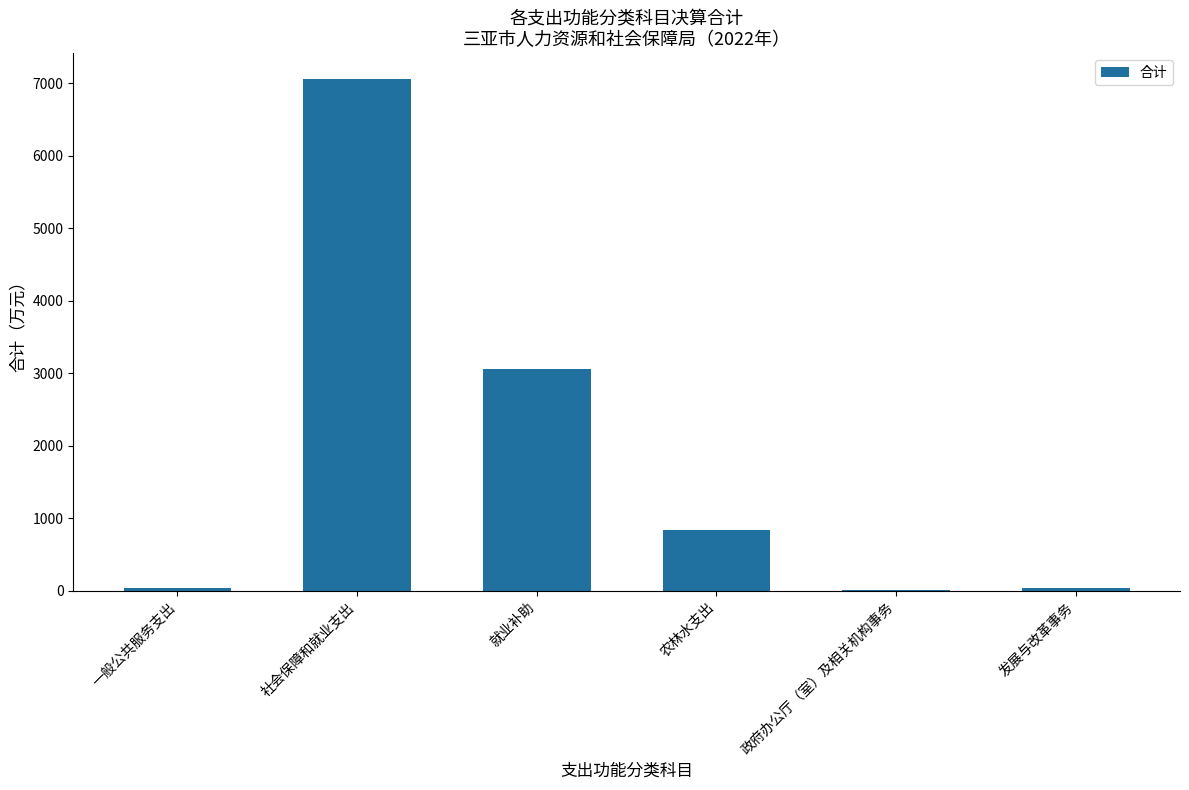

What is the maximum value shown in the chart?

7064.6